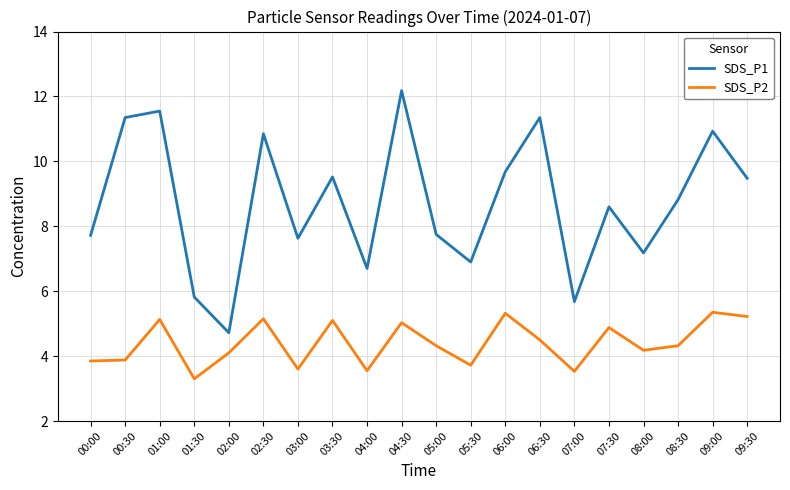

True or false: SDS_P2 and SDS_P1 cross at least once.

False